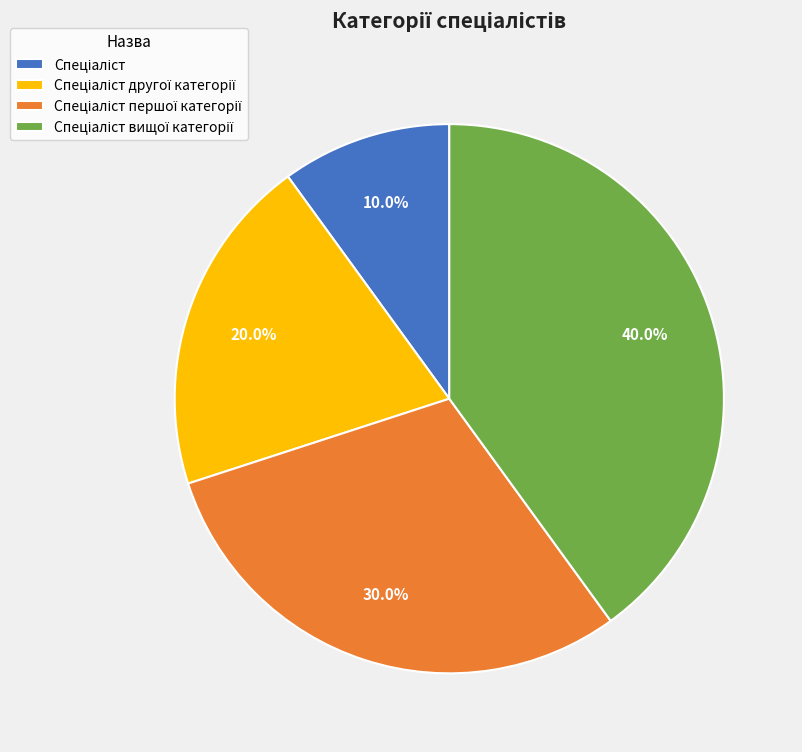

Is there any slice that represents more than half of the pie?

No